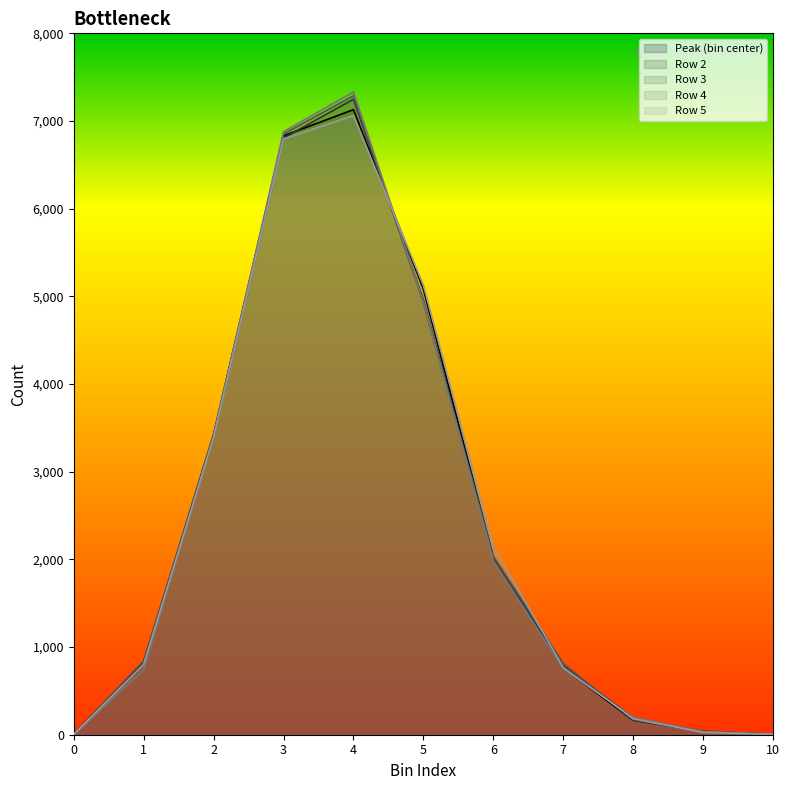

What is the difference between the maximum and second lowest values in the Row 4 series?

7324